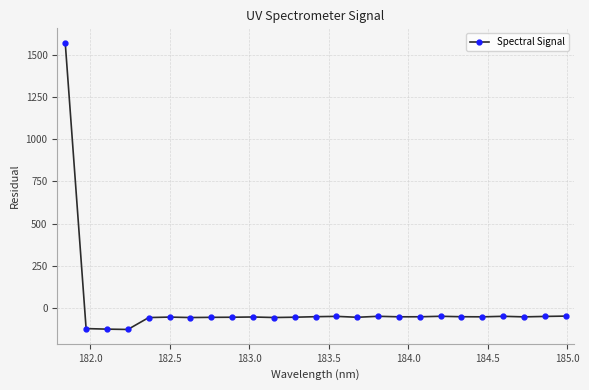

What is the sum of all values?

121.8